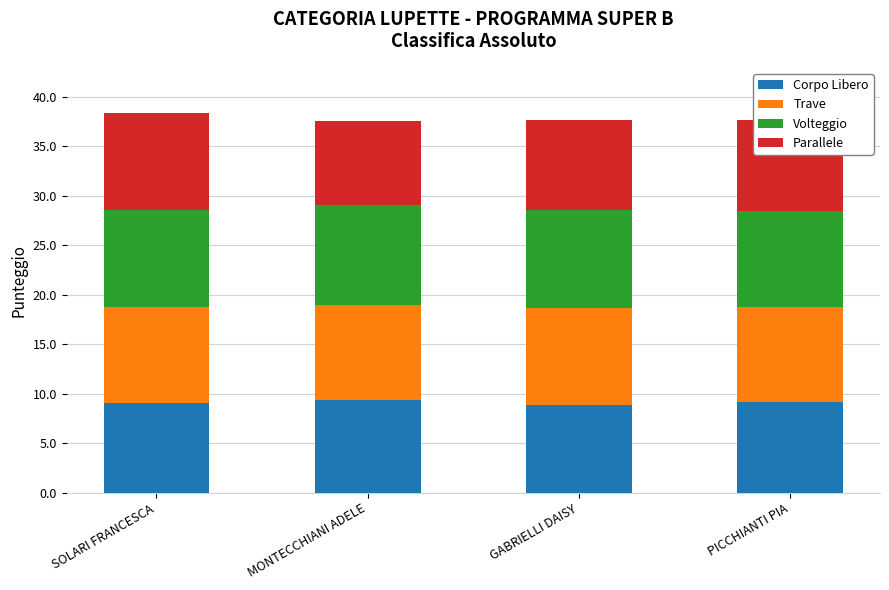

What is the total value across all series at MONTECCHIANI ADELE?

37.6